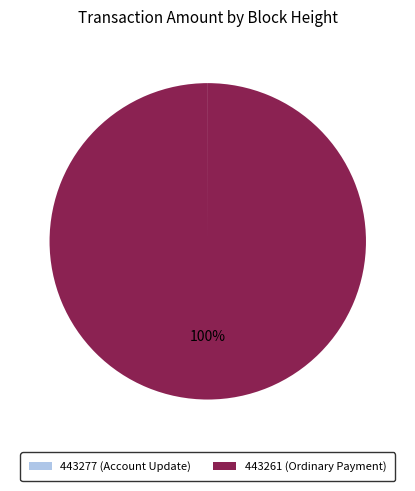

To the nearest percent, what is the average slice percentage?

50%